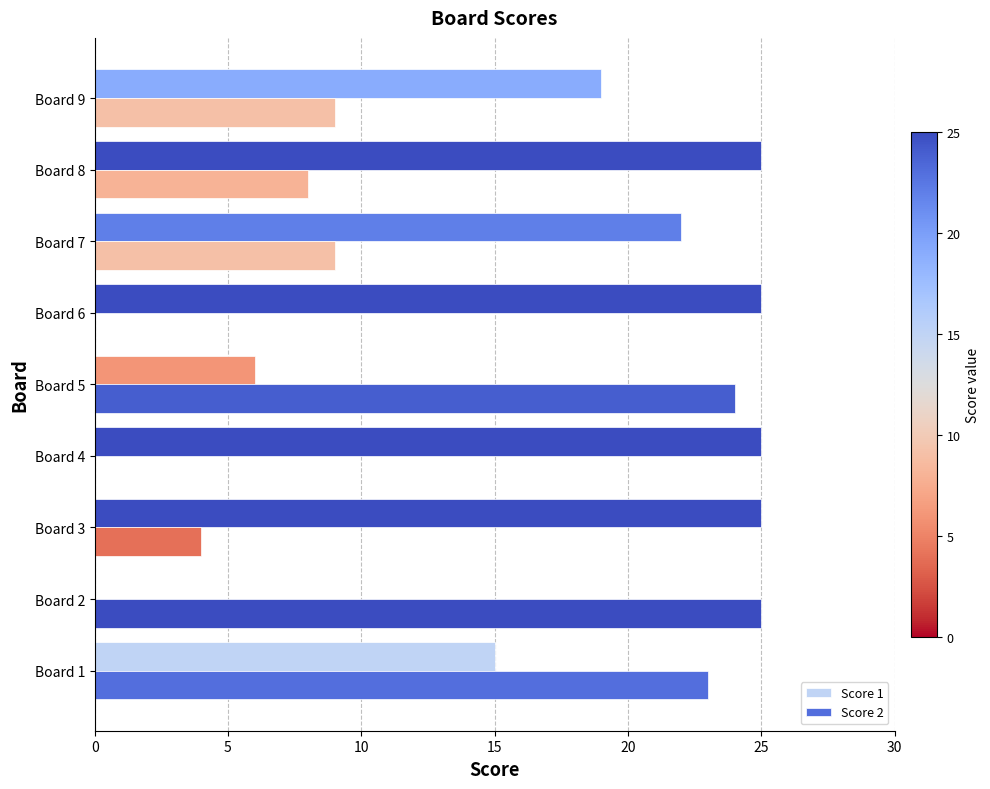

Count the number of categories in the chart.

9